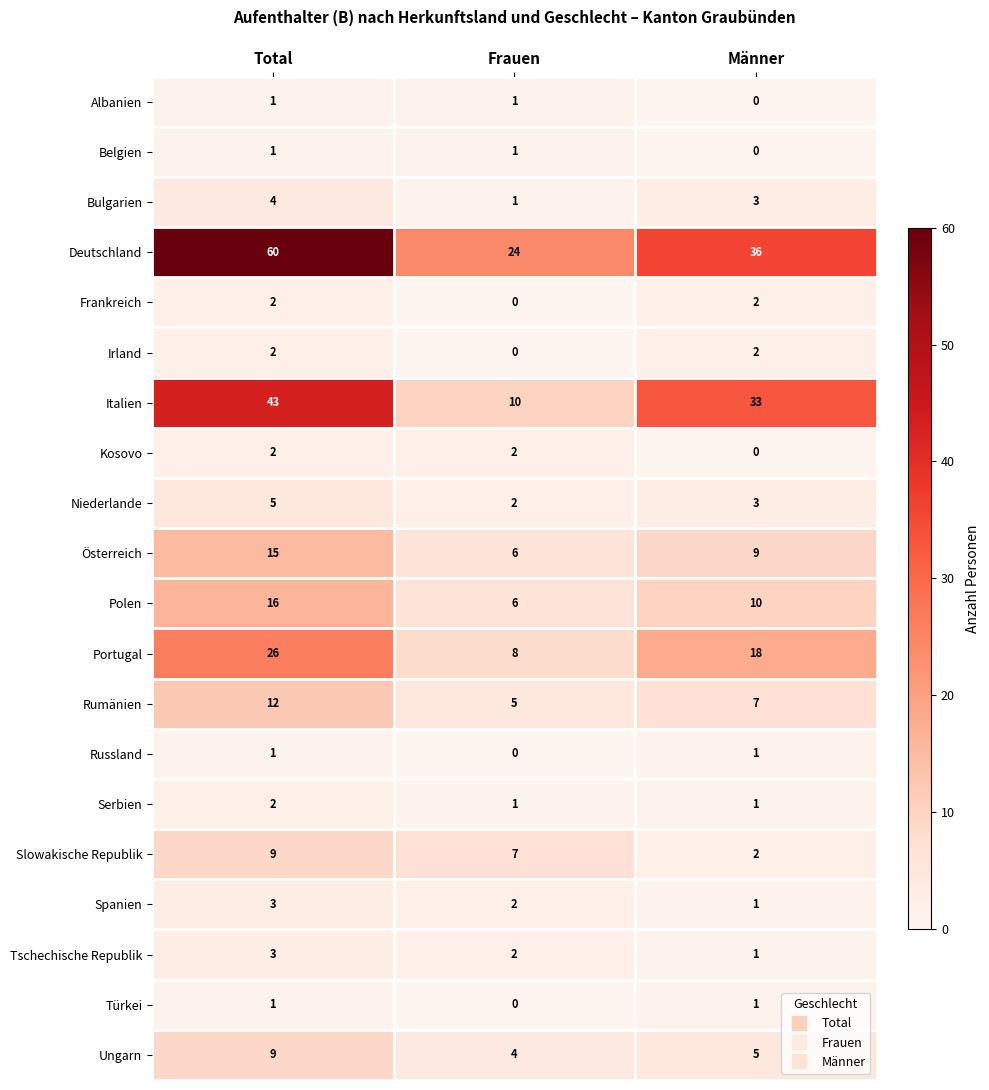

Which series has the largest range (max minus min)?

Deutschland